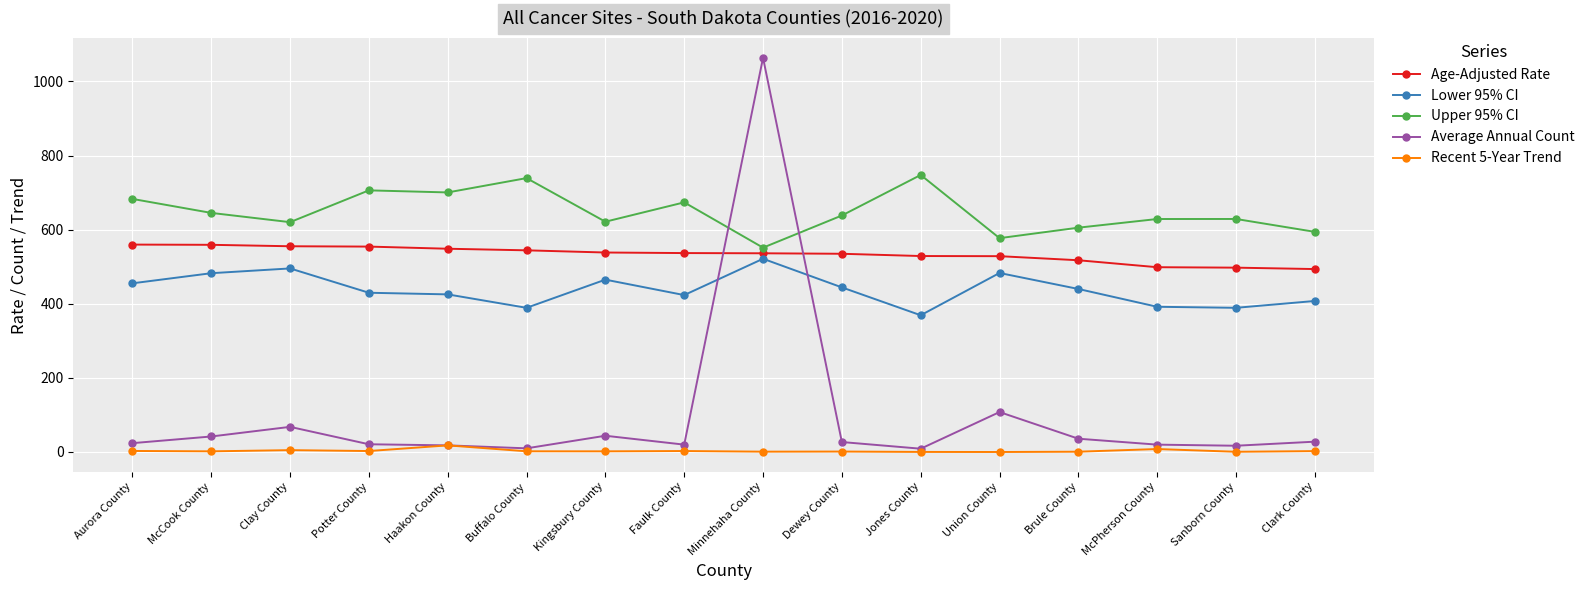

Which series has the widest spread of values?

Average Annual Count